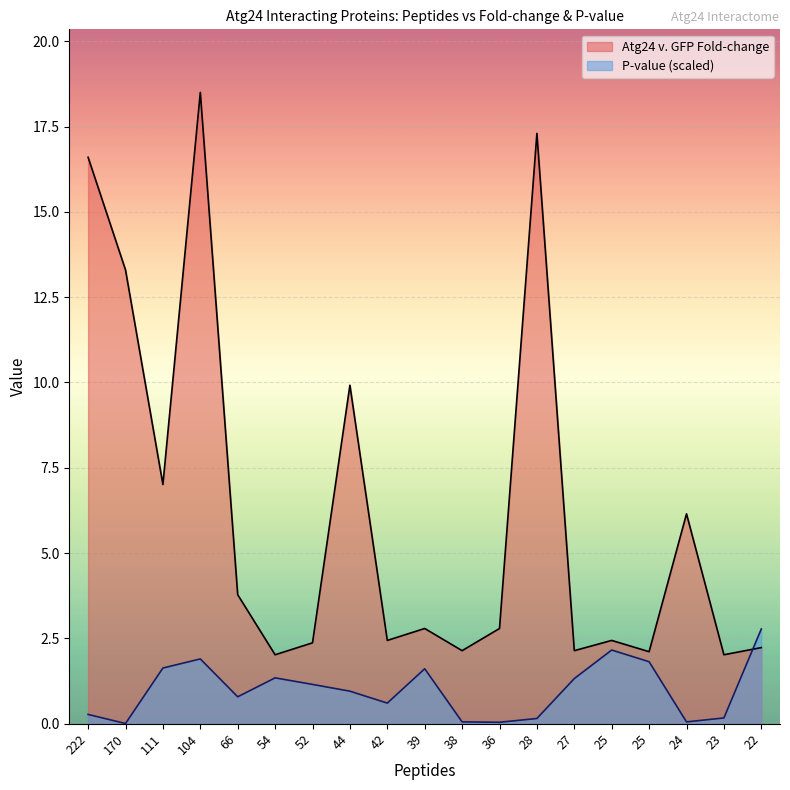

Which category has the lowest value in the Fold-change series?

54